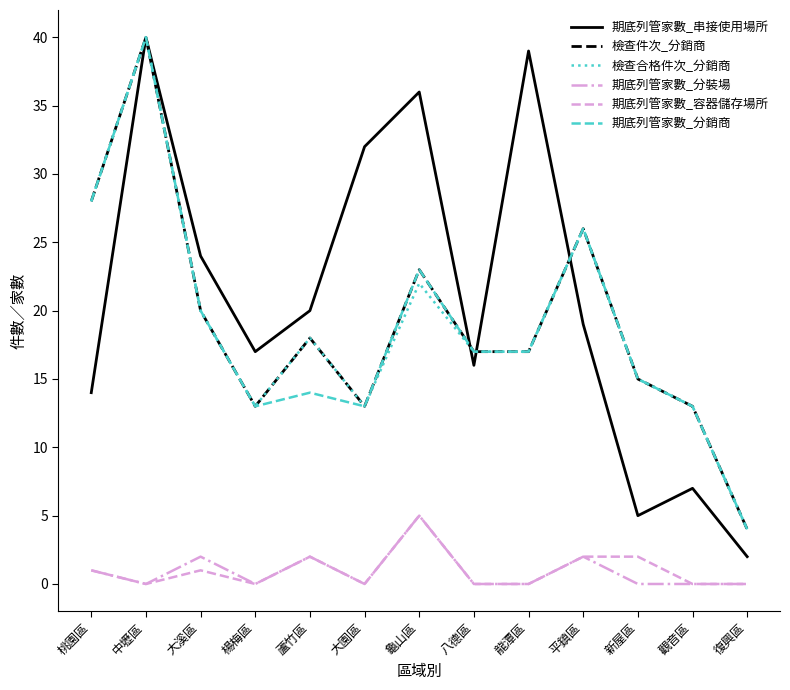

What is the difference between the maximum and second lowest values in the 期底列管家數_容器儲存場所 series?

5